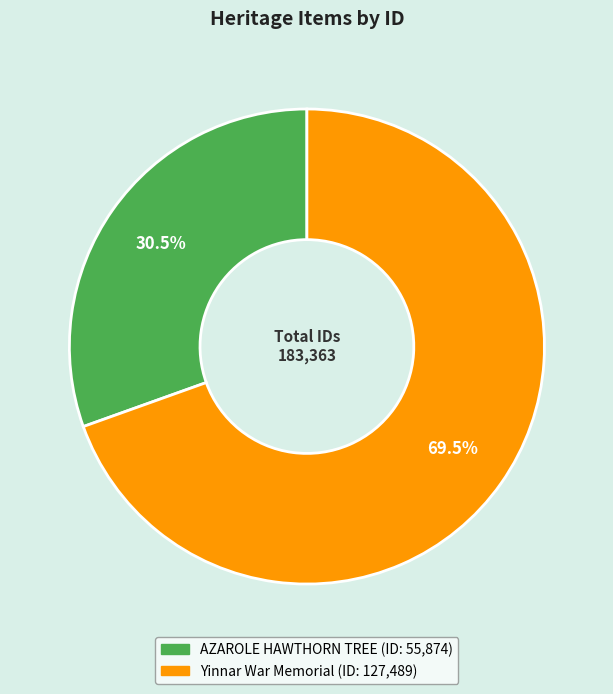

Which slice is the largest?

Yinnar War Memorial